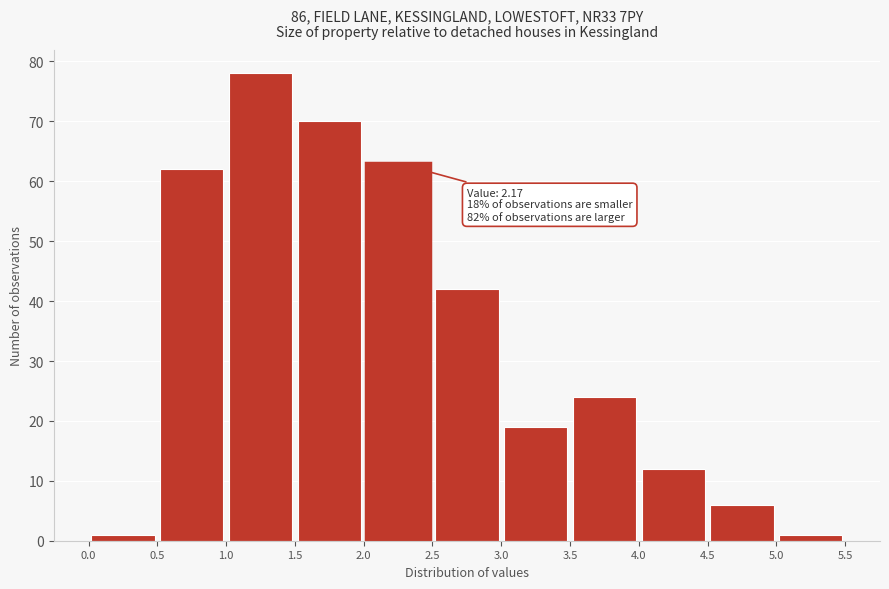

Over which range of the x-axis is the bar tallest?

1.0 to 1.5